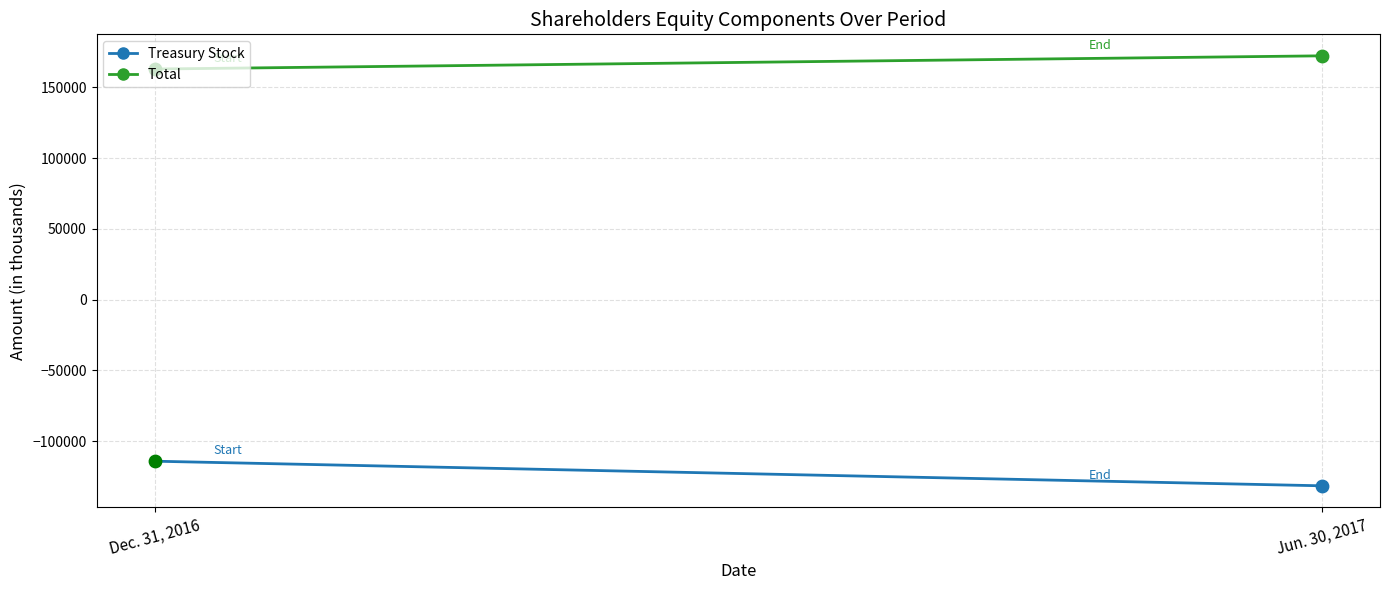

Which series reaches the minimum Y coordinate?

Treasury Stock